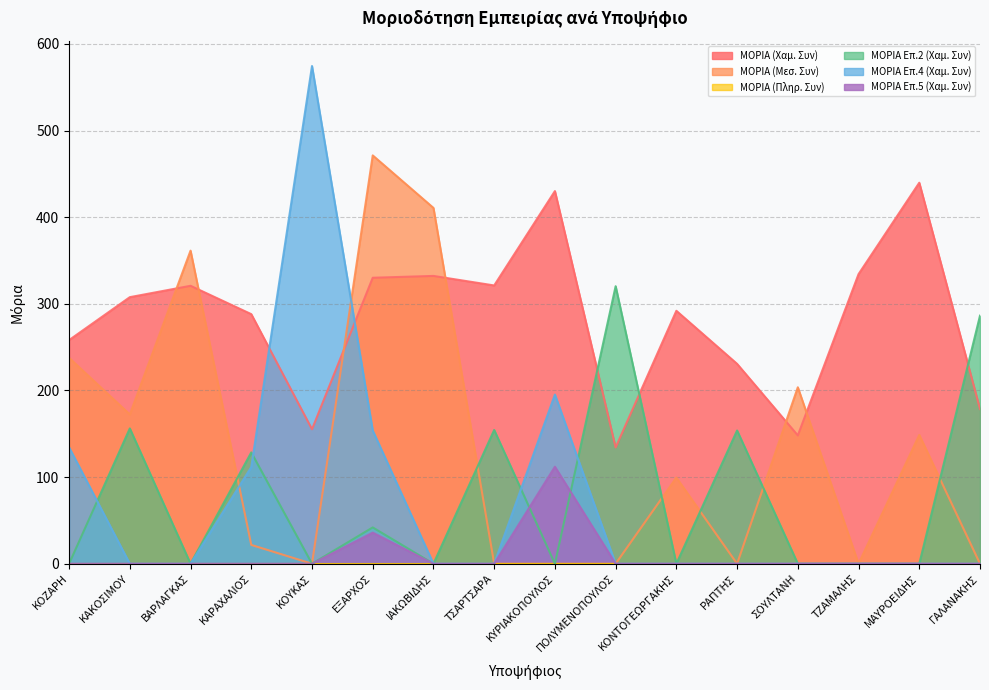

Which series has the largest total across all categories?

ΜΟΡΙΑ (Χαμ. Συν)